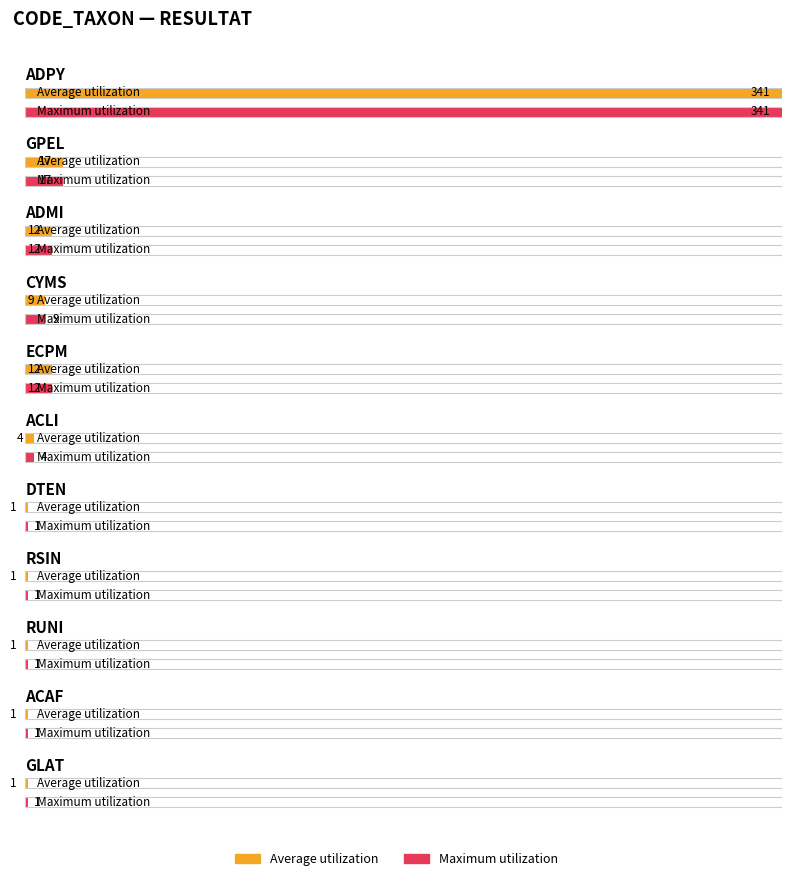

What is the sum of the Maximum utilization values at RSIN and ACLI?

5